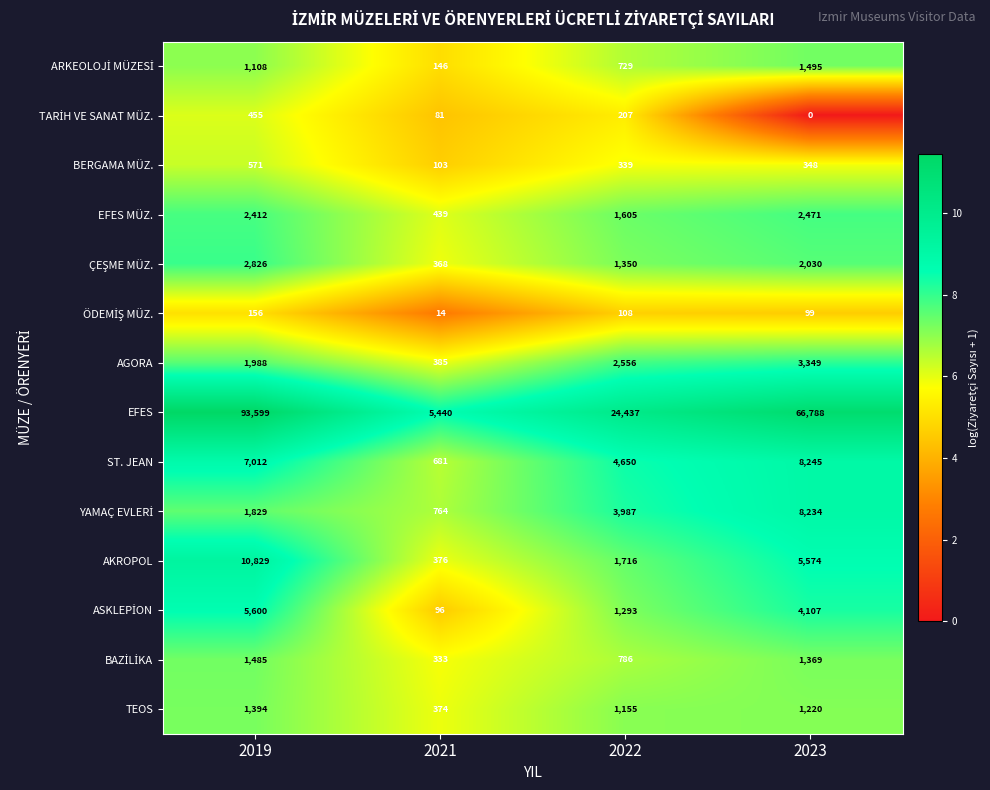

What is the average value of the EFES series?

47566